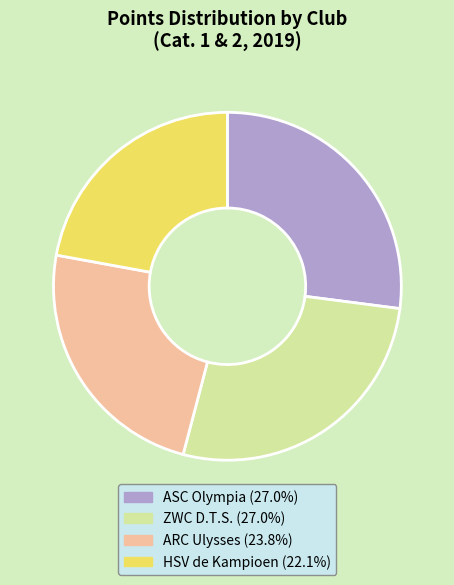

Which slice is the smallest?

HSV de Kampioen